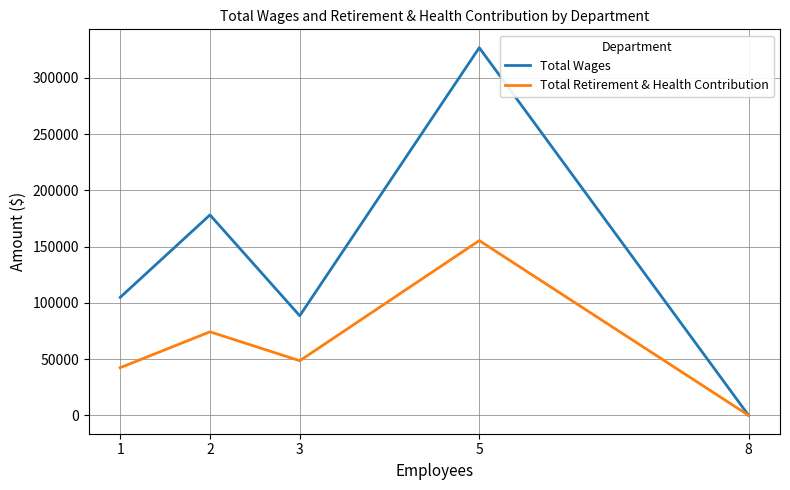

Reading left to right, list all the values displayed in this chart.

Total Wages: 1=104851	2=178114	3=88509	5=326728	8=0
Total Retirement & Health Contribution: 1=42357	2=74248	3=48520	5=155311	8=0